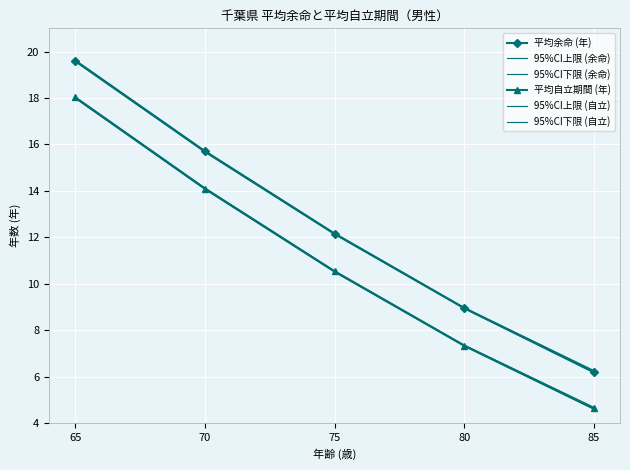

True or false: 平均自立期間 (年) has a value of 24.4 at 65.

False